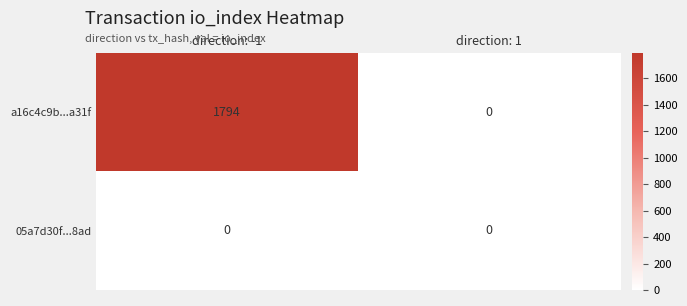

The a16c4c9b...a31f series shows 1192 at direction: 1. True or false?

False